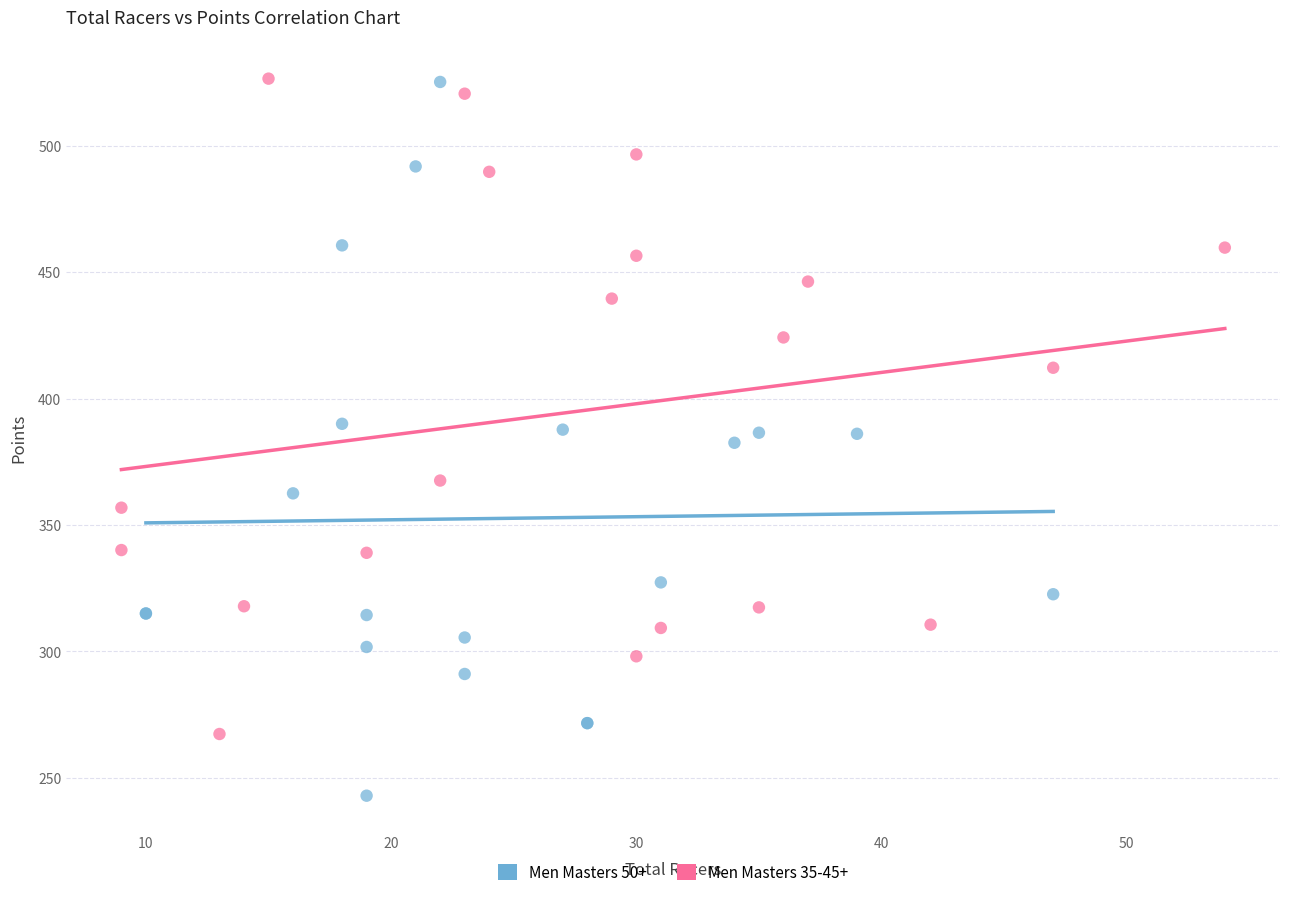

Which series contains the lowest Y value?

Men Masters 50+